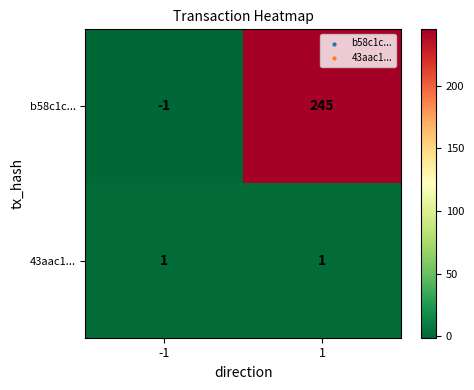

What is the maximum value shown in the chart?

245